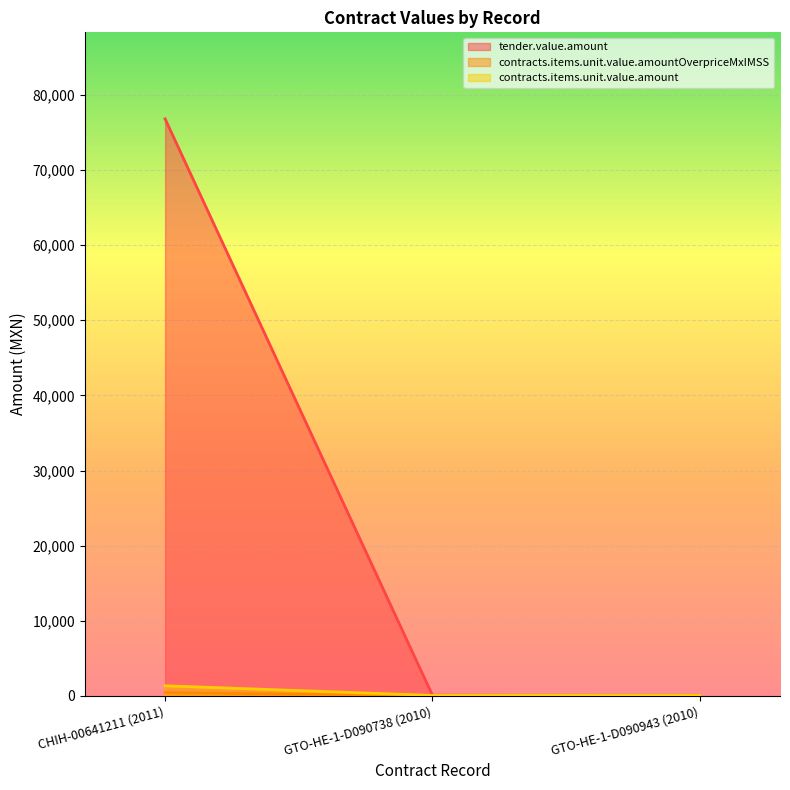

What is the spread (max minus min) of values at CHIH-00641211 (2011)?

76370.6